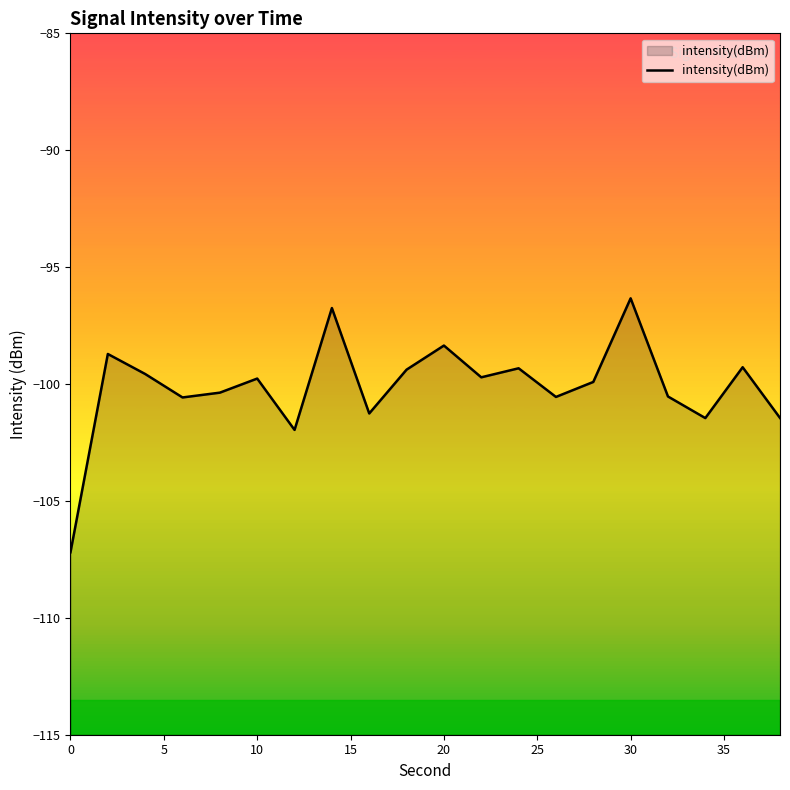

How many interior local peaks (higher than both neighbors) does the data have?

7